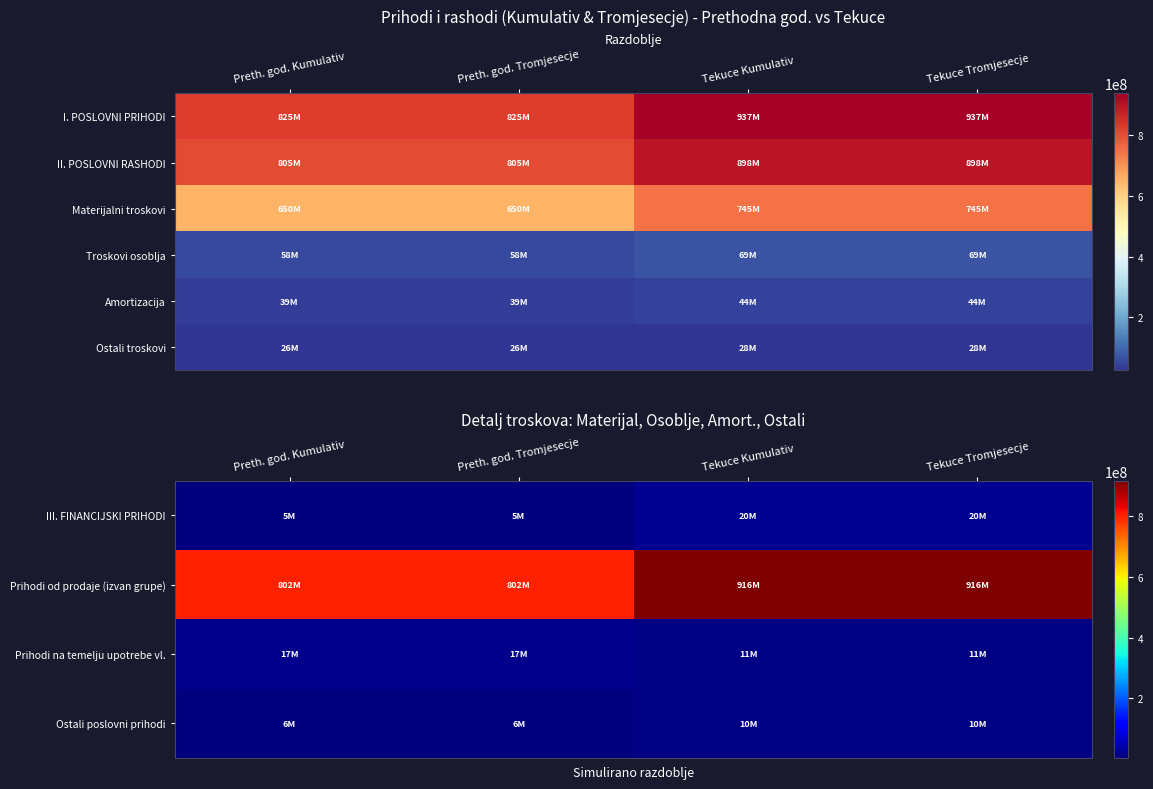

What is the difference between the Prihodi na temelju upotrebe vl. values at Preth. god. Tromjesecje and Tekuce Tromjesecje?

6100000